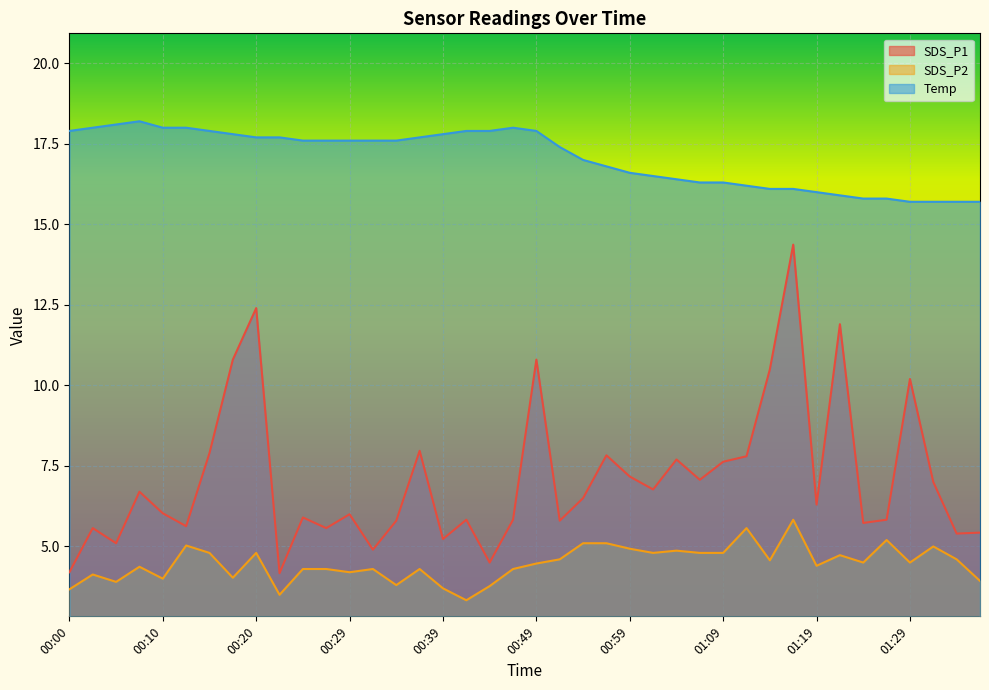

What is the difference between the maximum and minimum values in the SDS_P1 series?

10.2